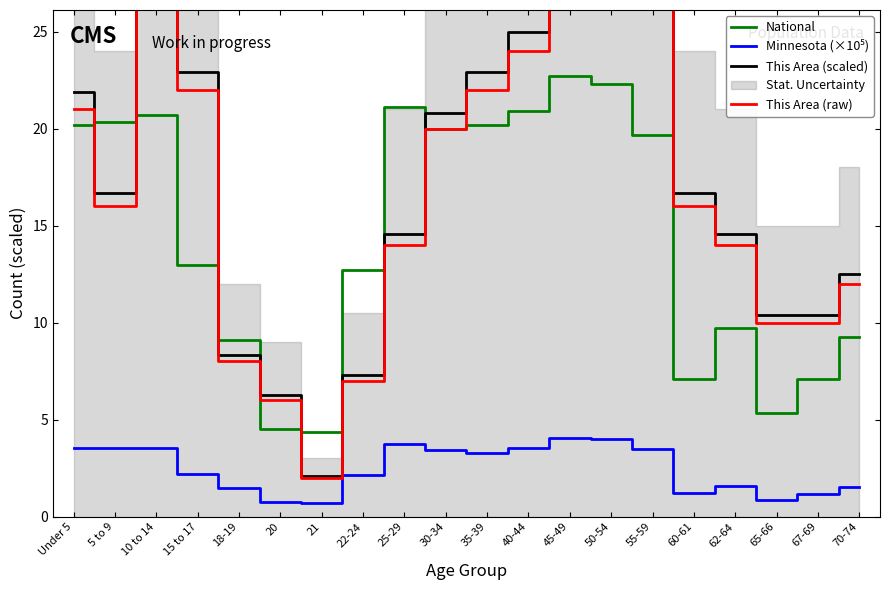

What value does the National series have at 55-59?

19.7